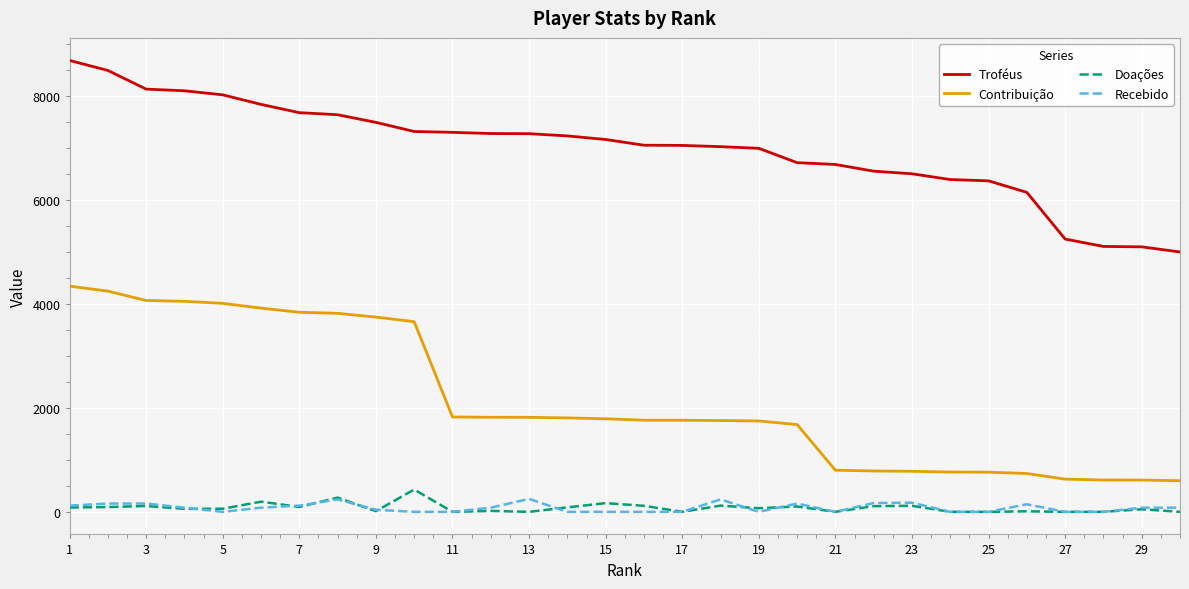

How many lines are shown in the chart?

4